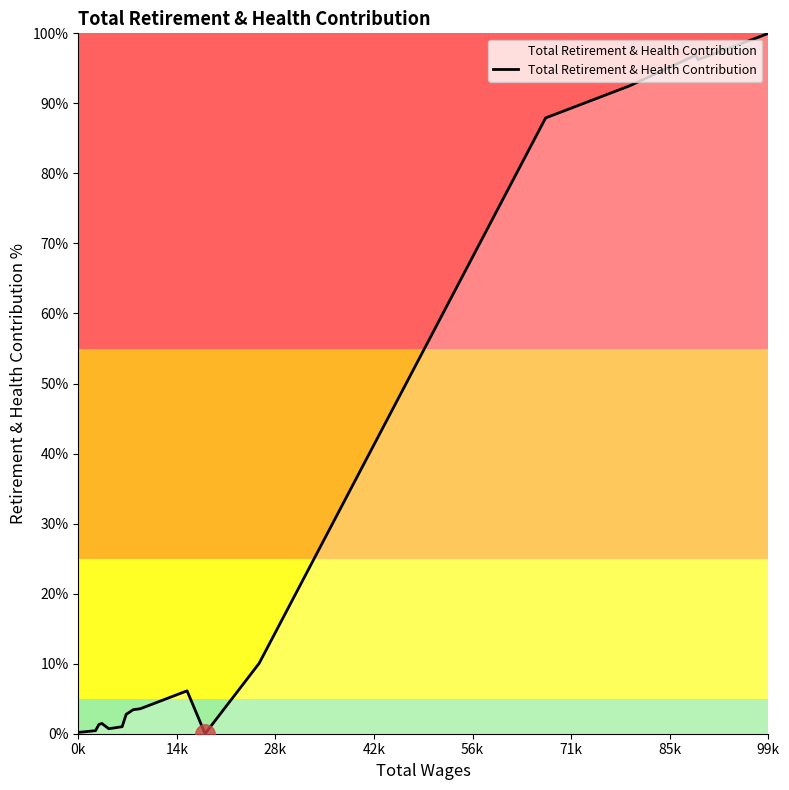

What is the difference between the maximum and minimum values?

100.0